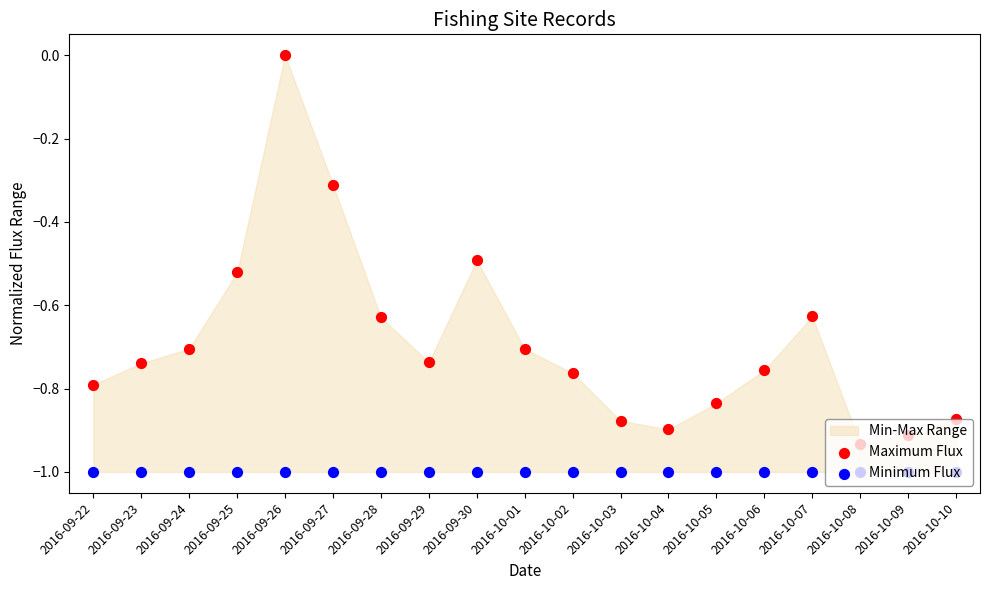

Which series reaches the maximum Y coordinate?

Maximum Flux